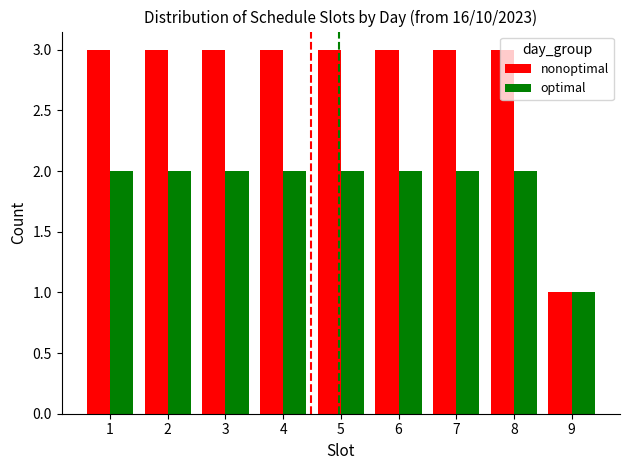

Is the value of nonoptimal at 9 greater than the value of optimal at 1?

No